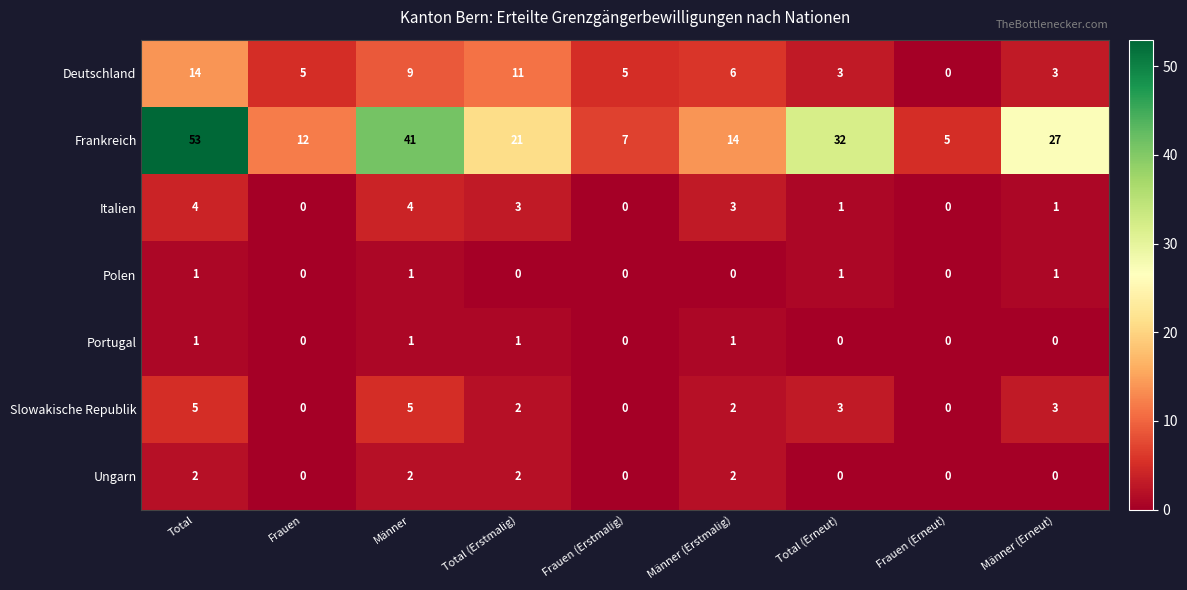

Which category has the highest value in the Deutschland series?

Total